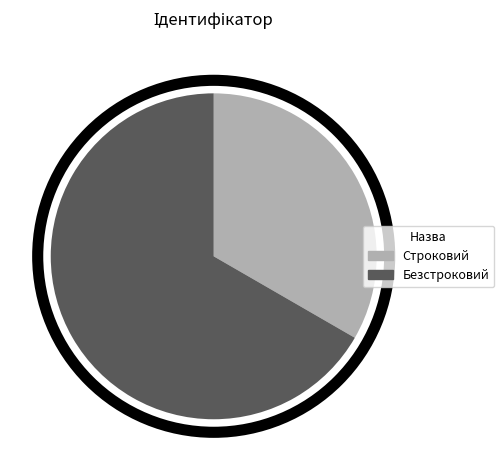

Which has a higher value, Строковий or Безстроковий?

Безстроковий